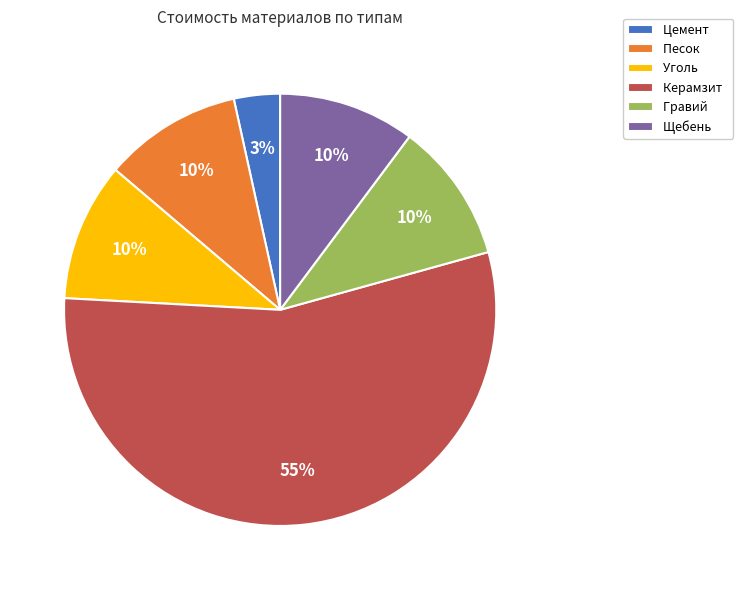

Which category accounts for the majority?

Керамзит